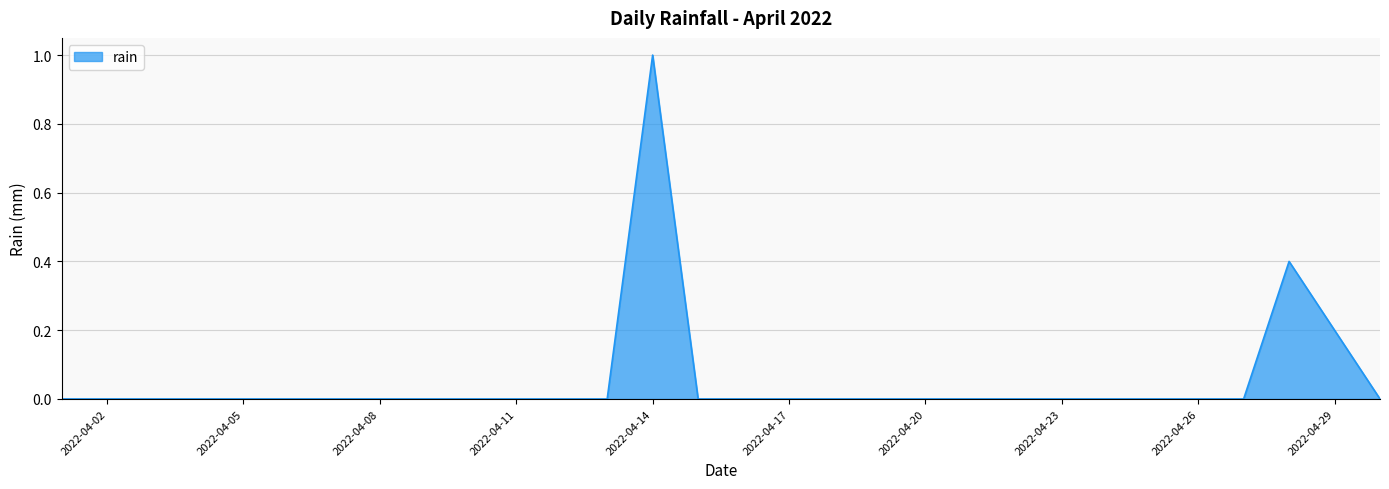

What is the difference between the maximum and minimum values?

1.0